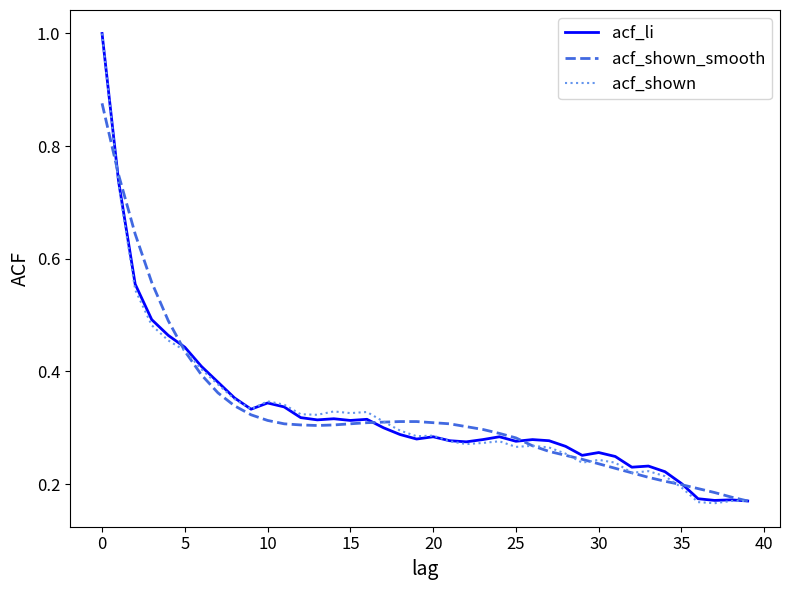

What is the maximum value for acf_li?

1.0